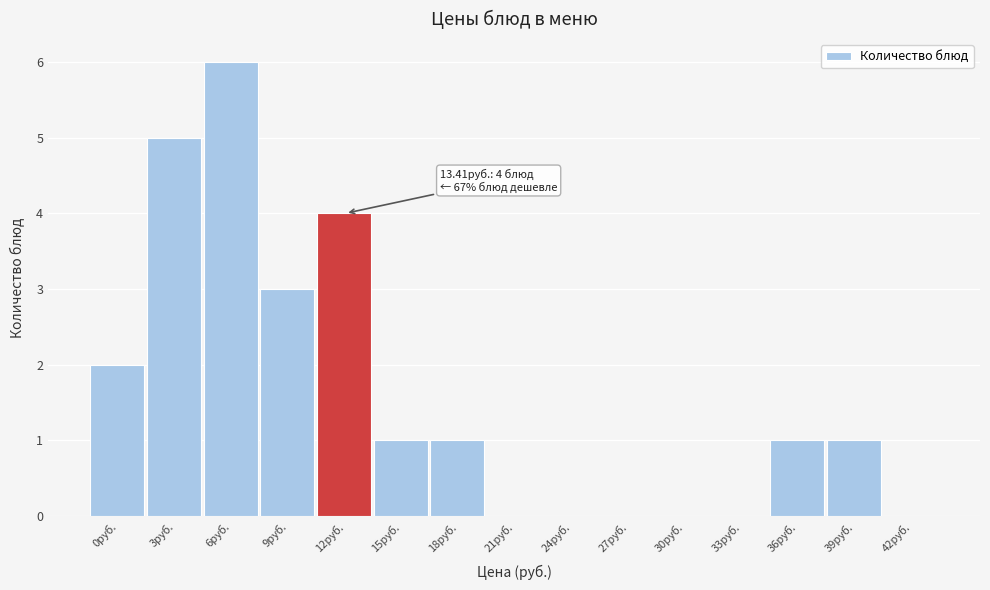

Reading right to left, extract all data points from this chart.

42руб.=0	39руб.=1	36руб.=1	33руб.=0	30руб.=0	27руб.=0	24руб.=0	21руб.=0	18руб.=1	15руб.=1	12руб.=4	9руб.=3	6руб.=6	3руб.=5	0руб.=2